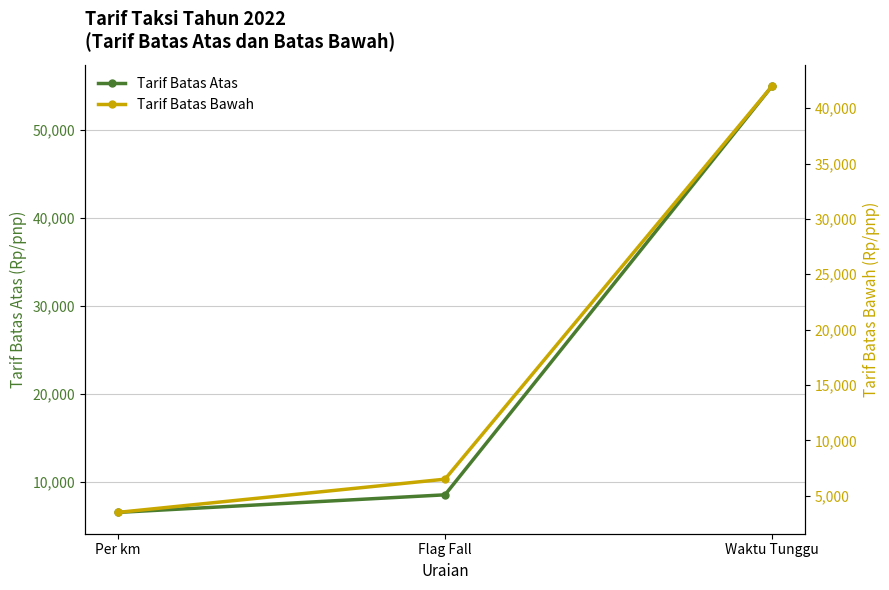

Is this an area chart (filled region under the line)?

No